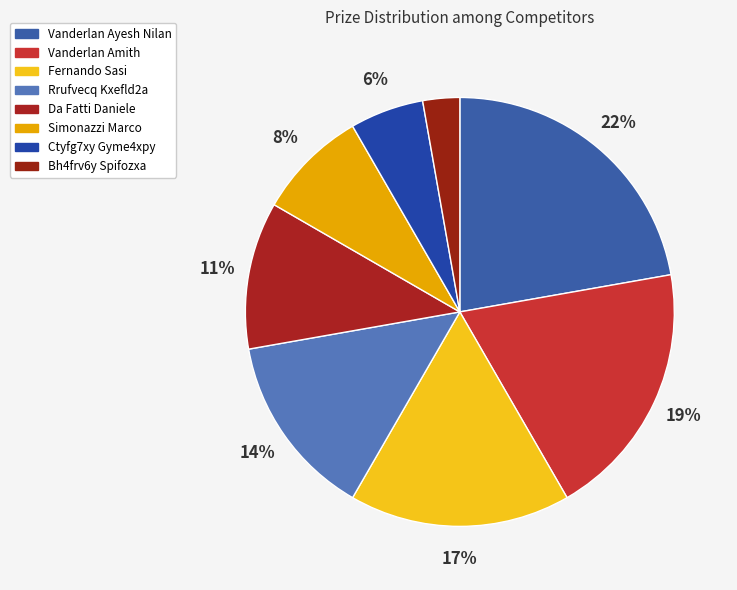

To the nearest percent, what percentage of the pie is Vanderlan Amith?

19%